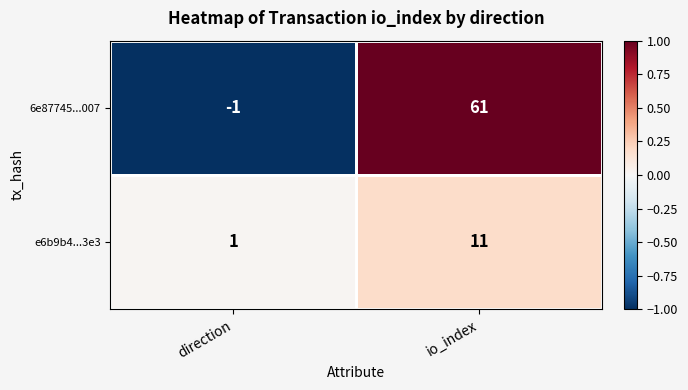

At io_index, list the series in order from largest to smallest.

6e87745...007, e6b9b4...3e3